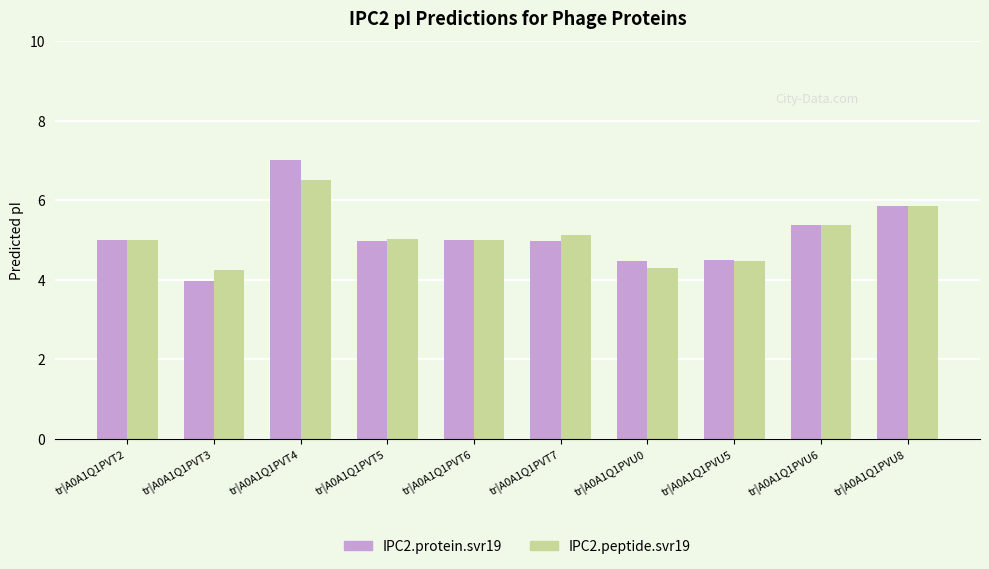

What is the value of the IPC2.peptide.svr19 bar at the 8th from the left?

4.5